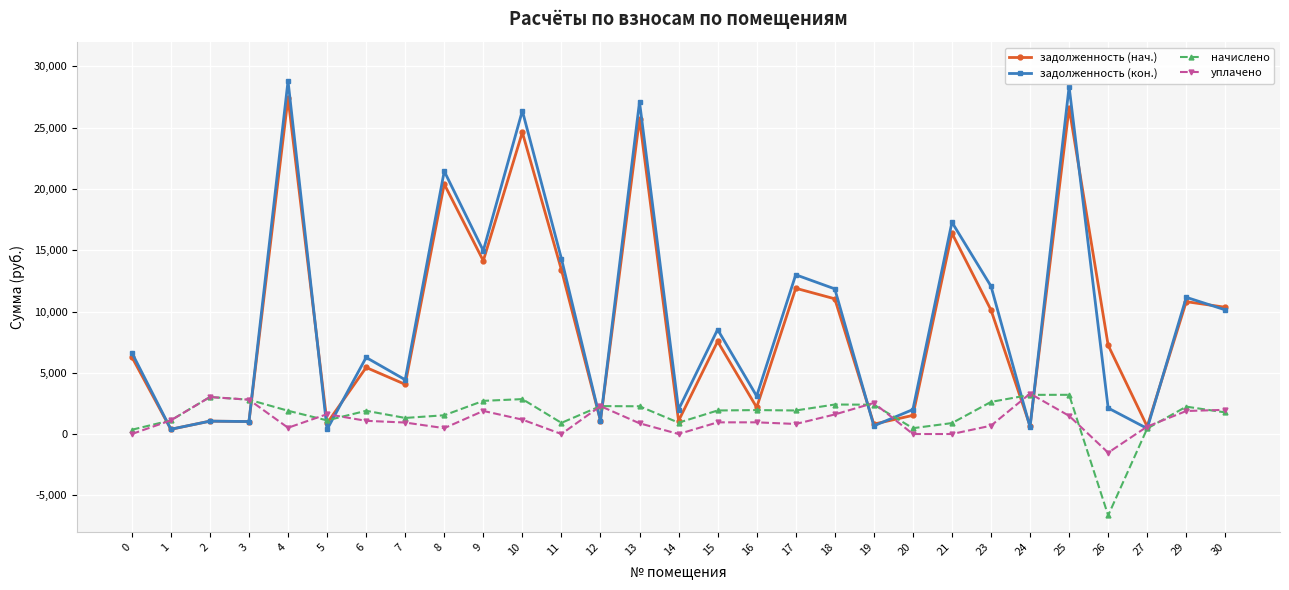

Which series has the widest spread of values?

задолженность (кон.)